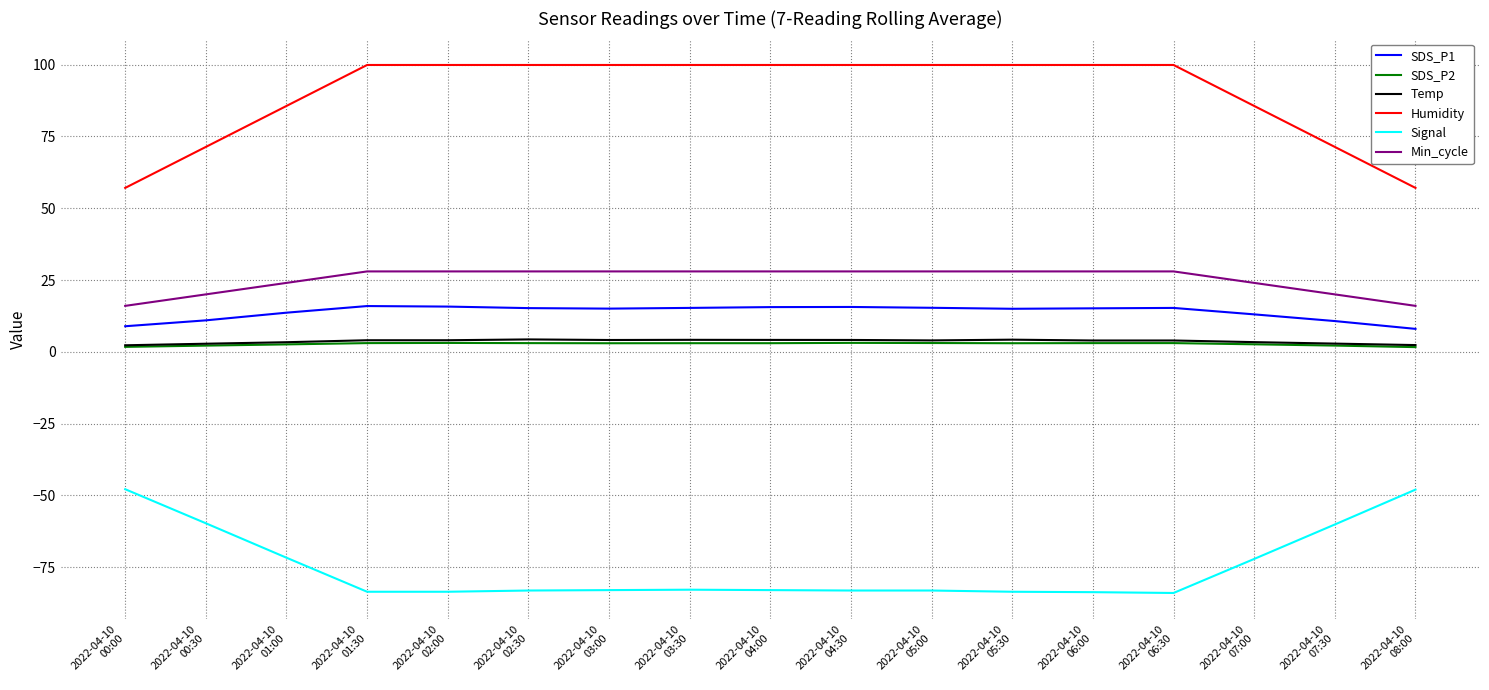

True or false: Humidity and Signal cross at least once.

False